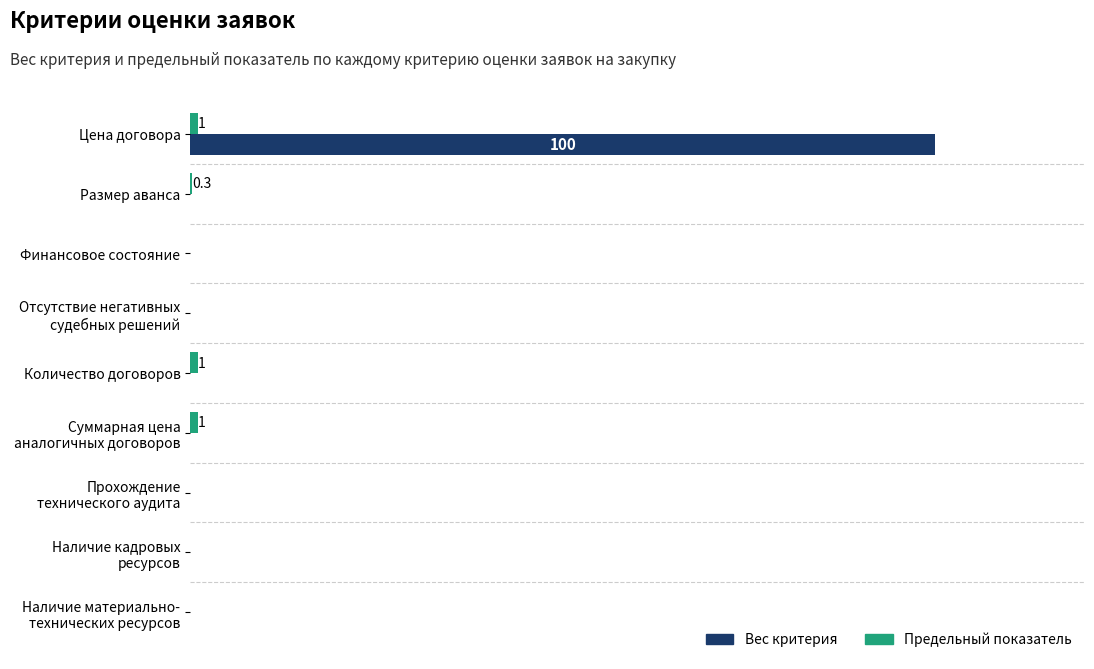

Does the chart contain stacked bars?

No